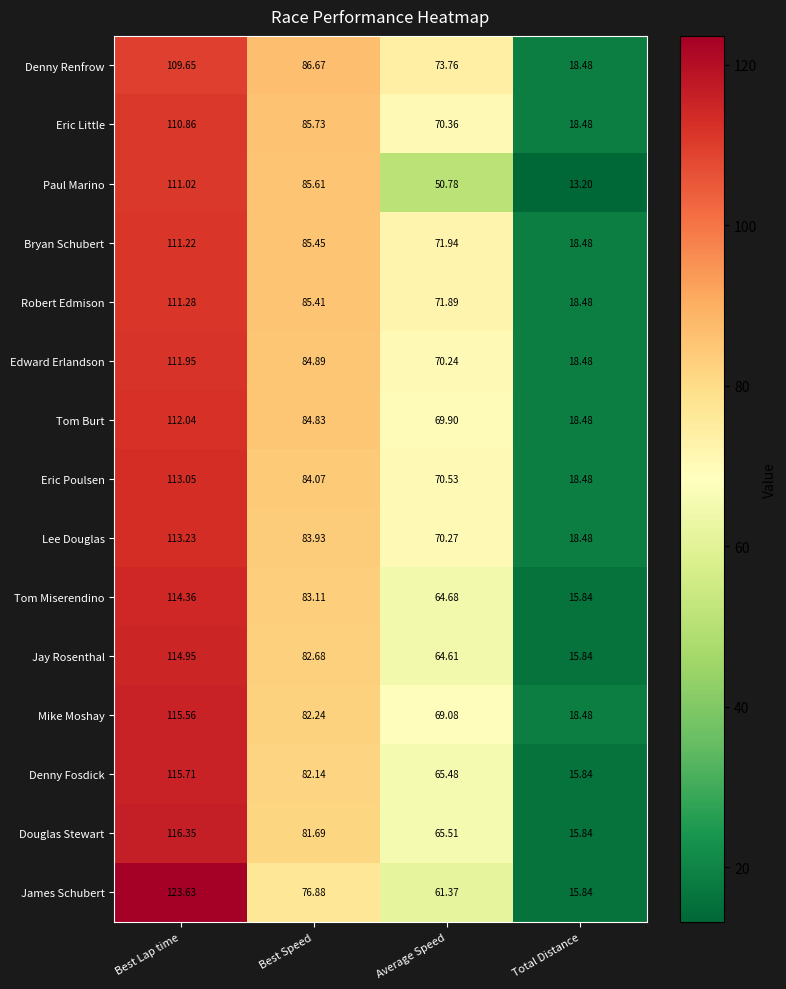

Is the value of Eric Poulsen at Average Speed greater than the value of Edward Erlandson at Average Speed?

Yes